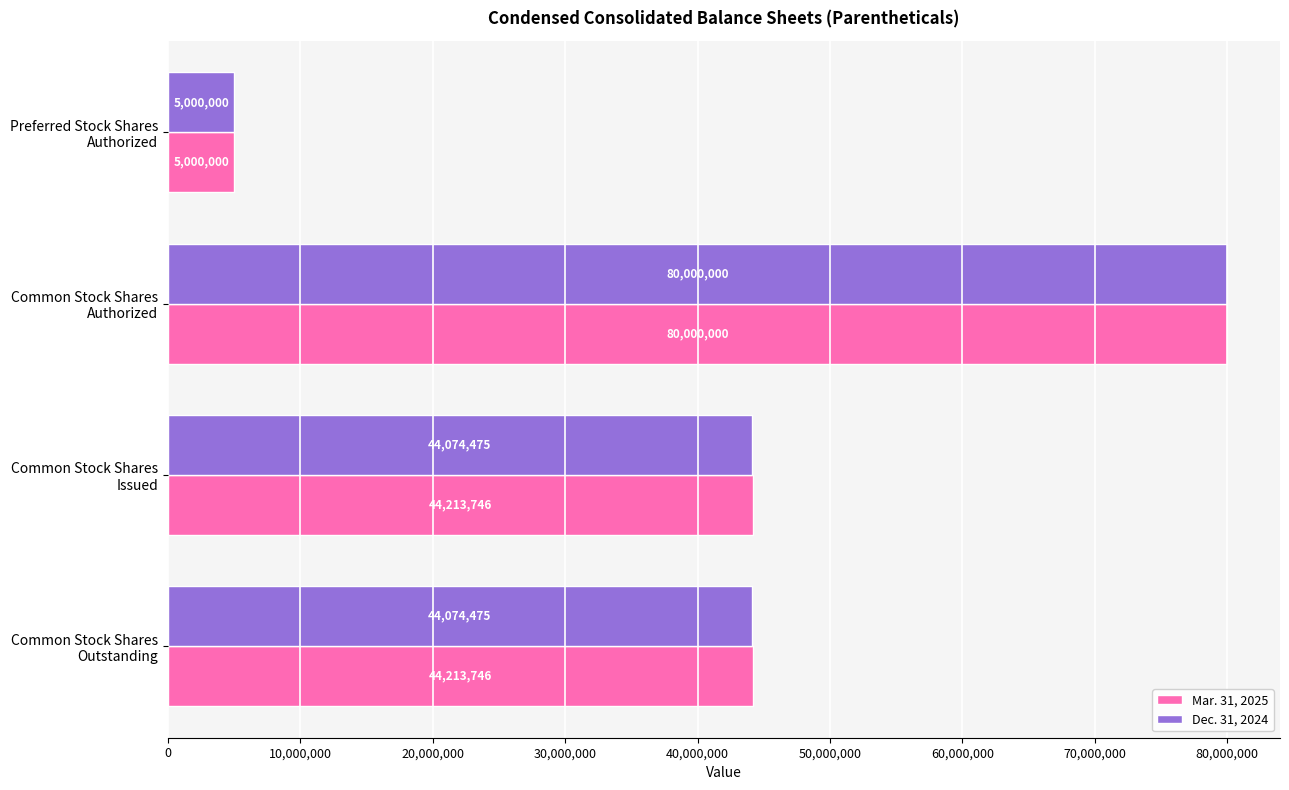

What is the maximum value shown in the chart?

80000000